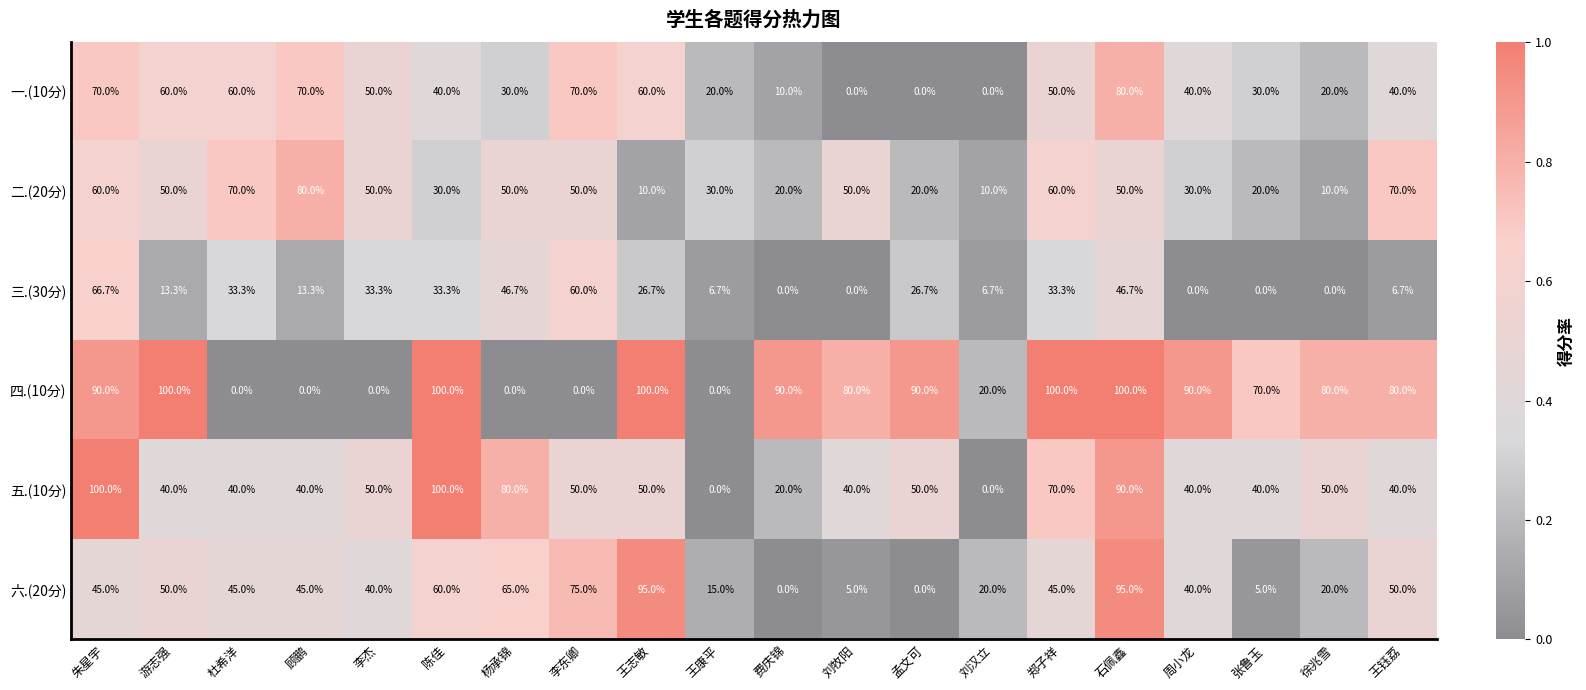

What is the average value of the 五.(10分) series?

49.5